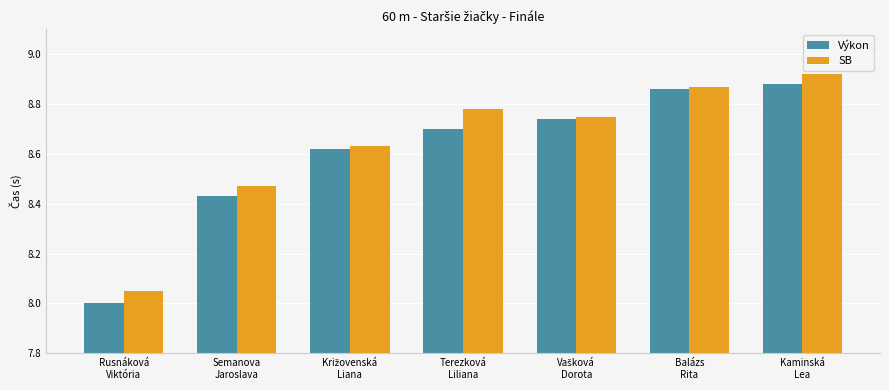

Which series has the widest spread of values?

Výkon